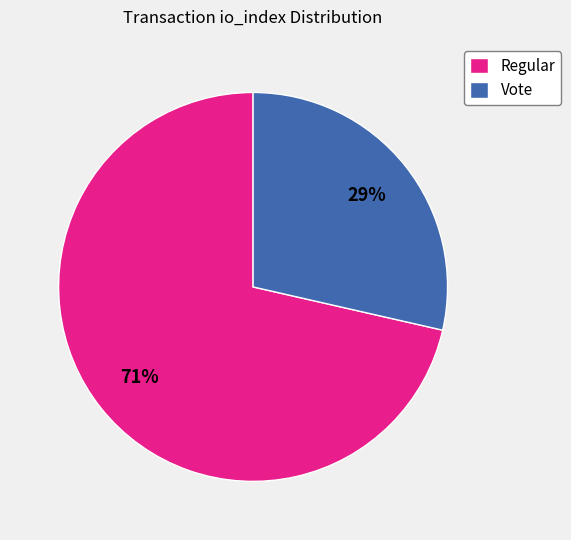

Rank the categories by value from lowest to highest.

Vote, Regular